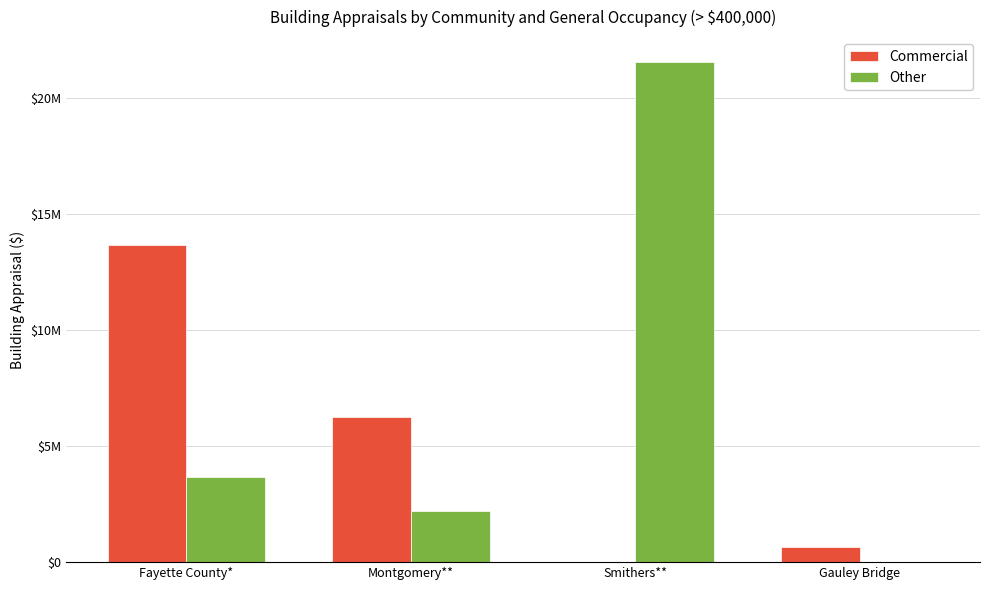

What position from the right is Smithers**?

2